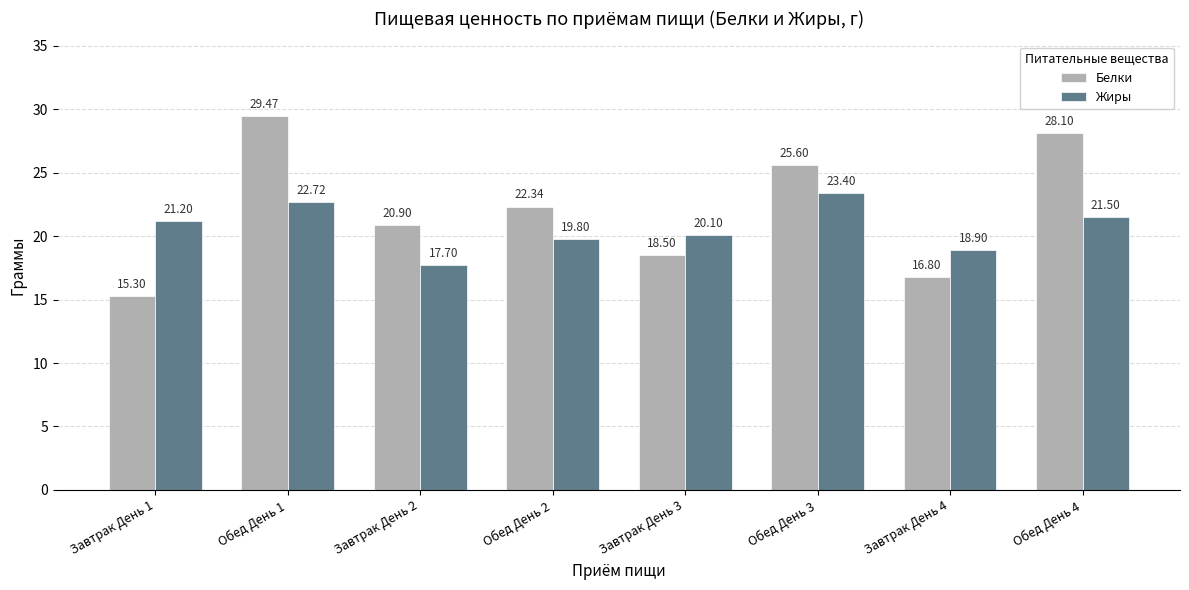

What is the value of the Белки bar at the 7th from the left?

16.8